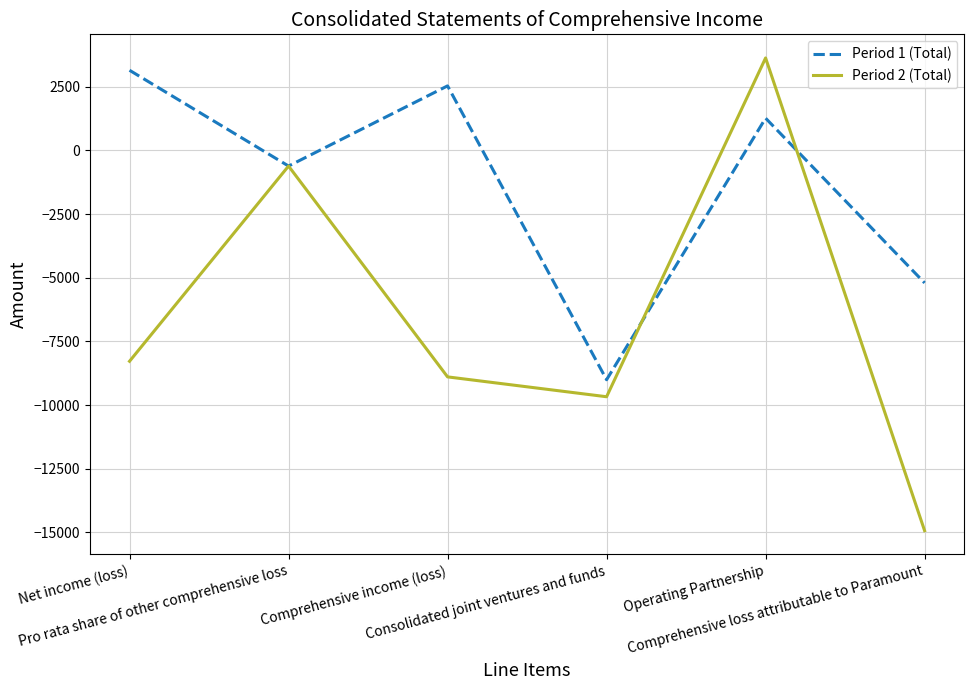

Which series ends up on top after the final intersection of Period 1 (Total) and Period 2 (Total)?

Period 1 (Total)